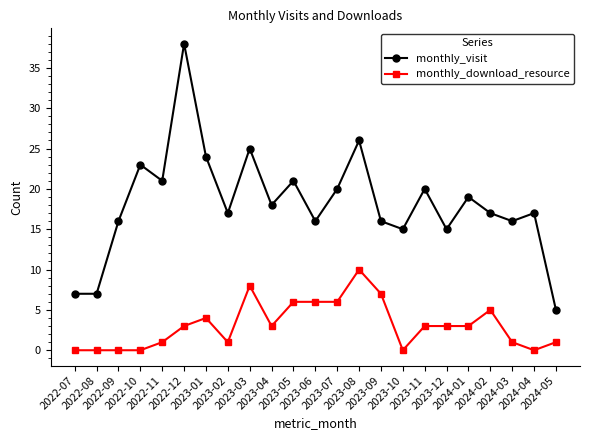

How many categories are shown in the chart?

23